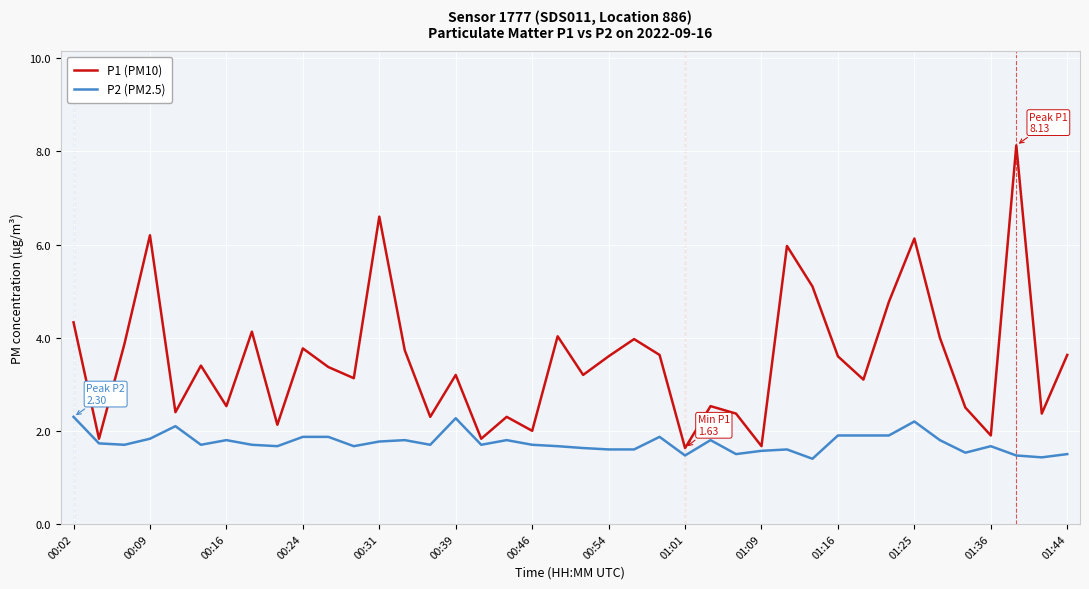

How many interior local peaks does the P1 (PM10) series have?

13